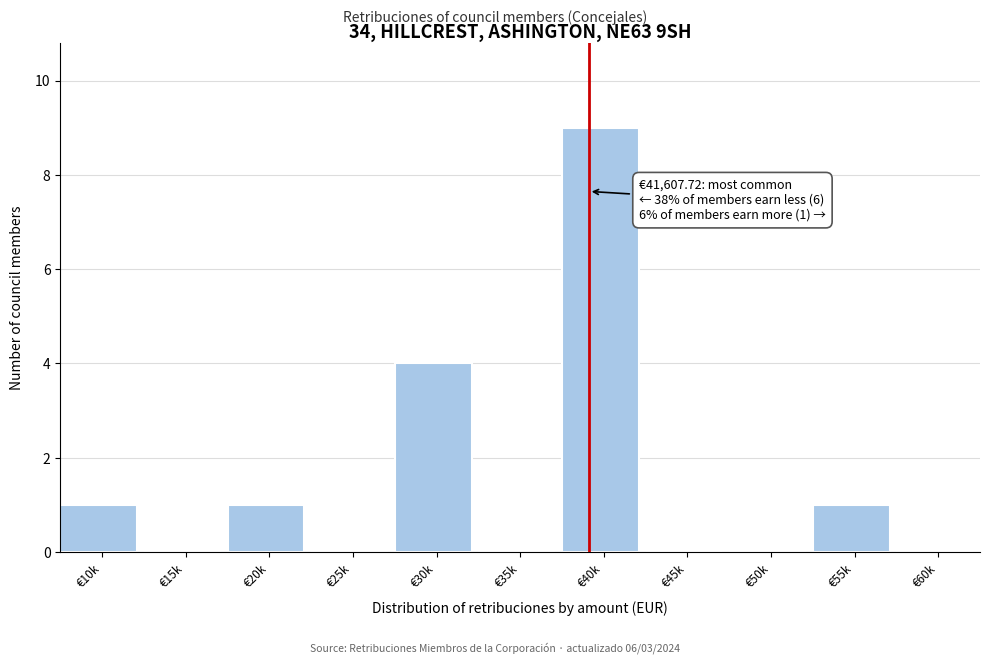

Reading left to right, what are all the values shown in this chart?

€10k=1	€15k=0	€20k=1	€25k=0	€30k=4	€35k=0	€40k=9	€45k=0	€50k=0	€55k=1	€60k=0